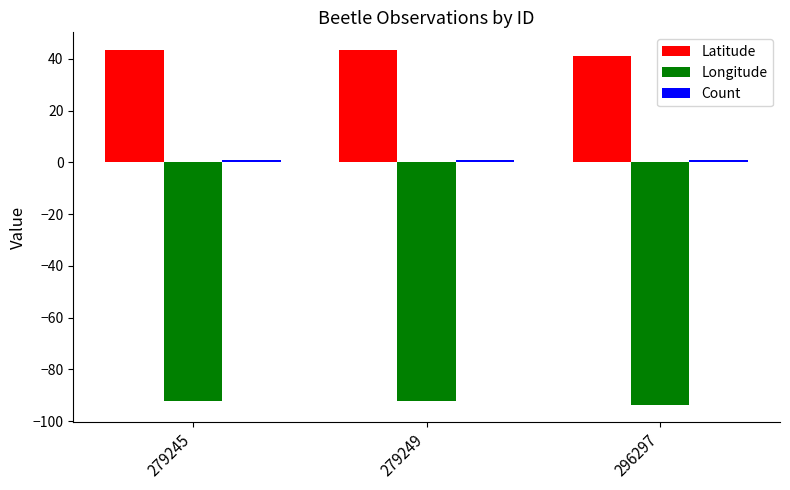

True or false: Longitude has a value of -58.1 at 279245.

False